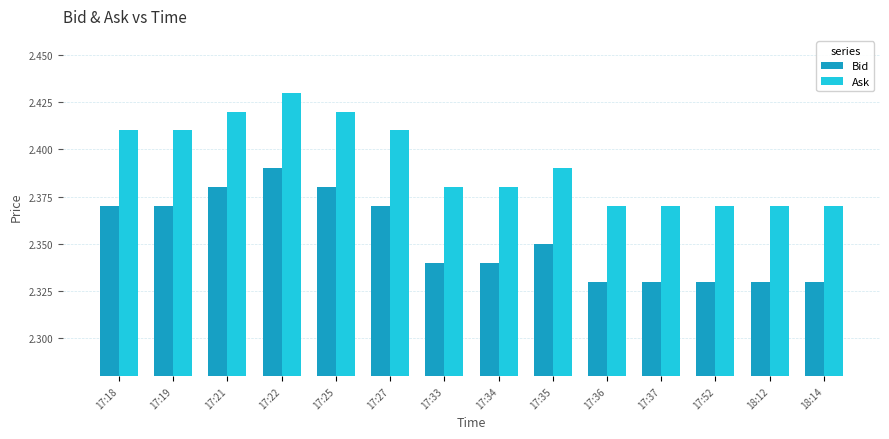

What position from the left is 17:52?

12